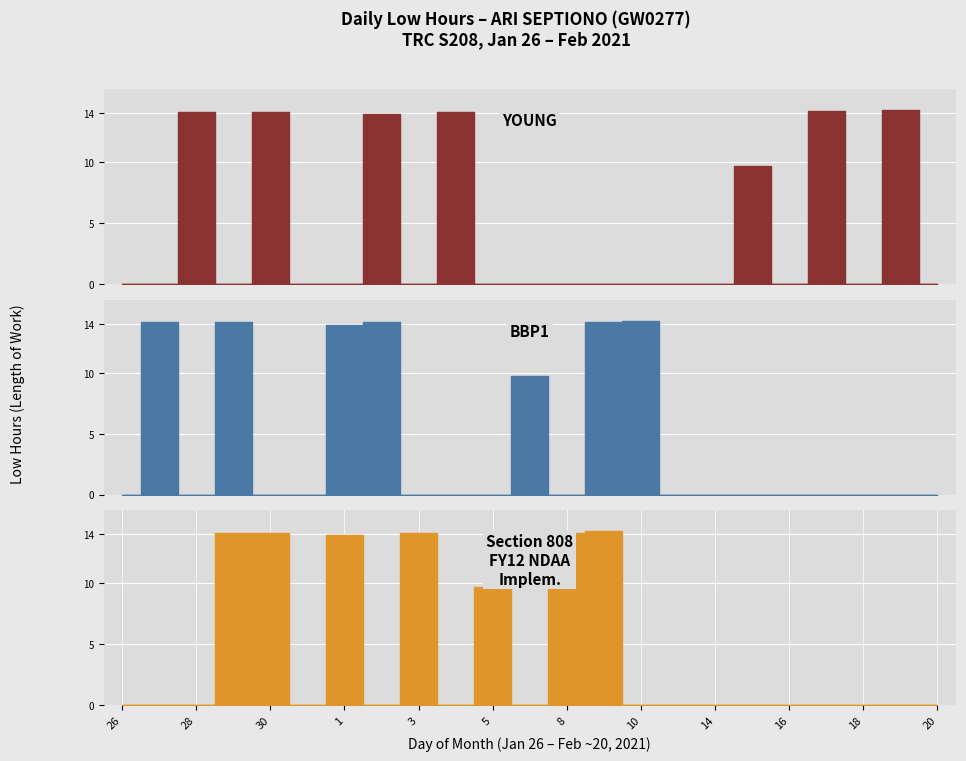

What is the difference between the second highest and second lowest values?

14.2